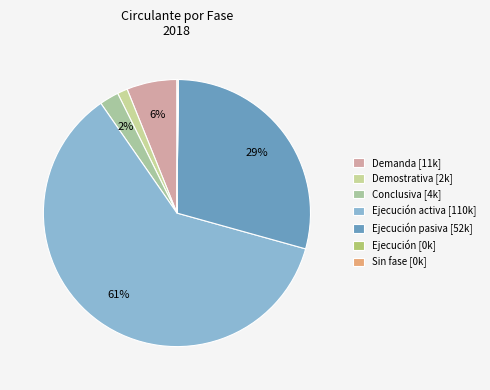

Is there a majority slice in this chart?

Yes